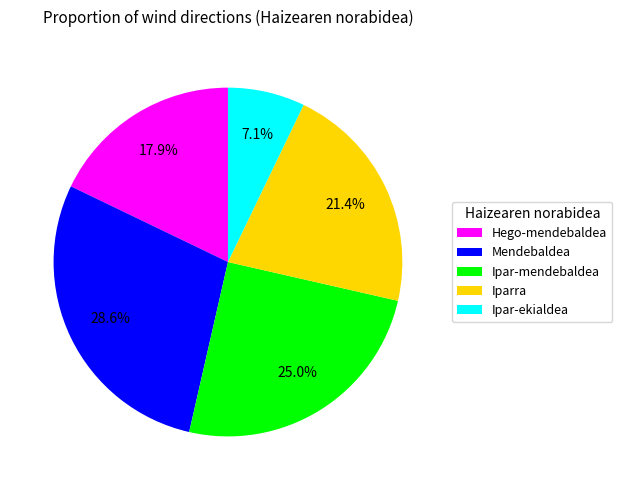

Is there any slice that represents more than half of the pie?

No